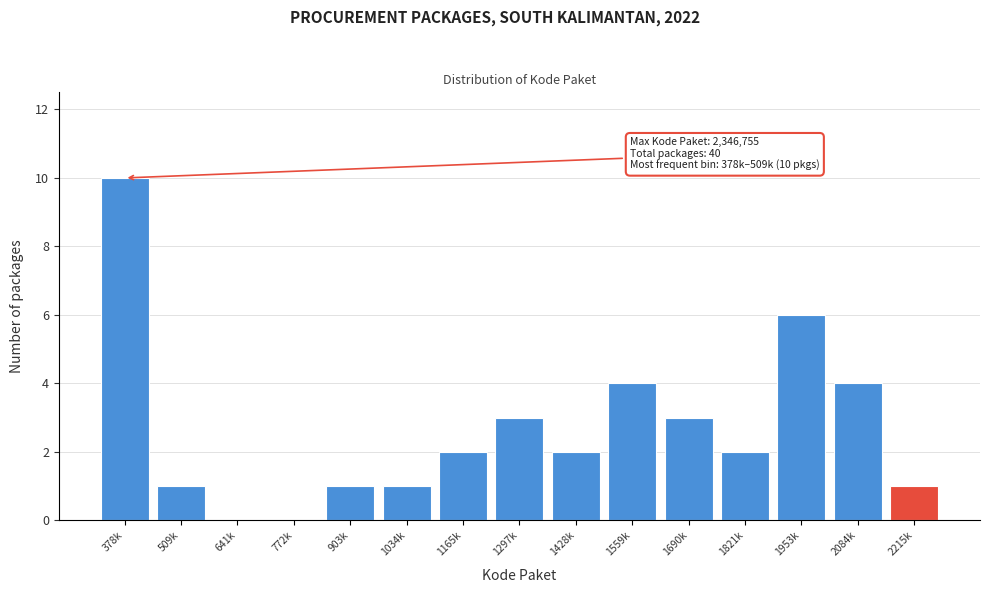

Reading left to right, transcribe all the data shown in this chart.

378k=10	509k=1	641k=0	772k=0	903k=1	1034k=1	1165k=2	1297k=3	1428k=2	1559k=4	1690k=3	1821k=2	1953k=6	2084k=4	2215k=1